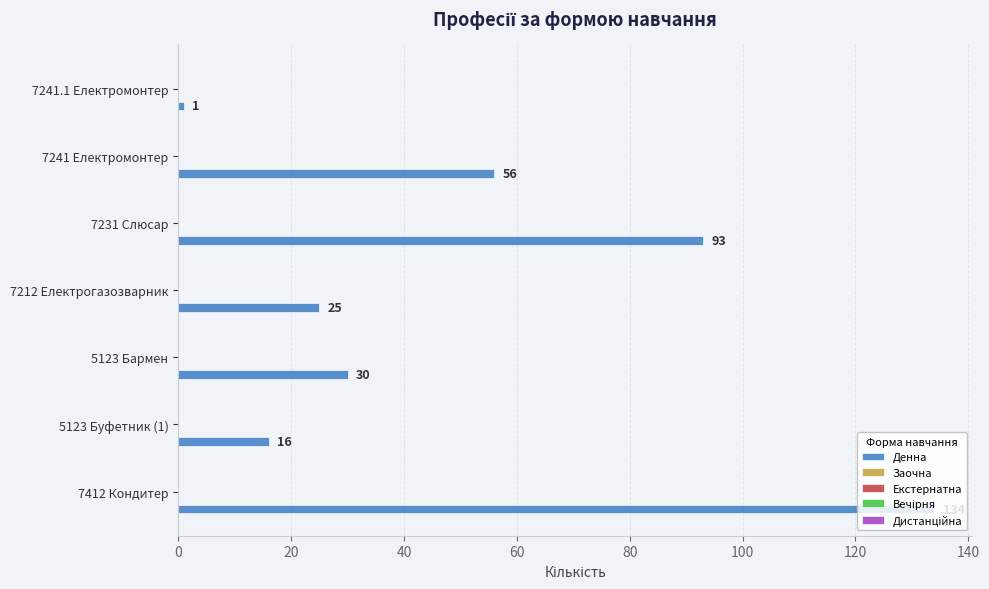

What is the sum of all values?

355